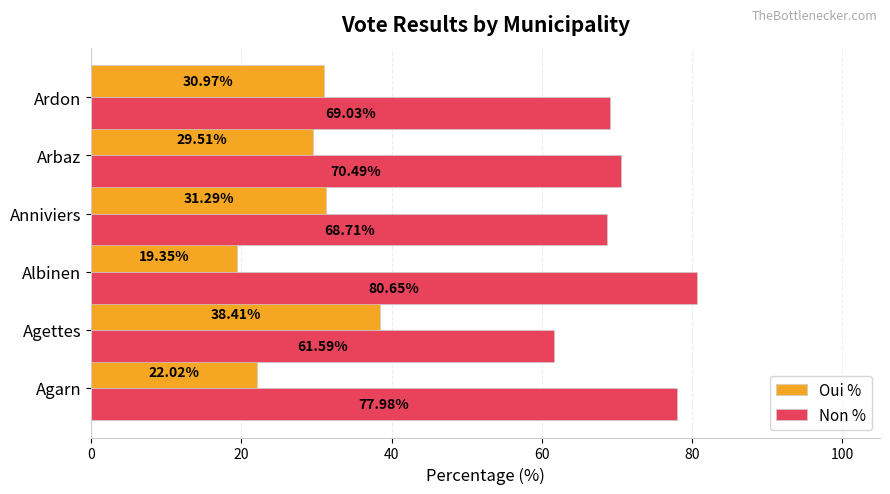

Which series has the largest total across all categories?

Non %